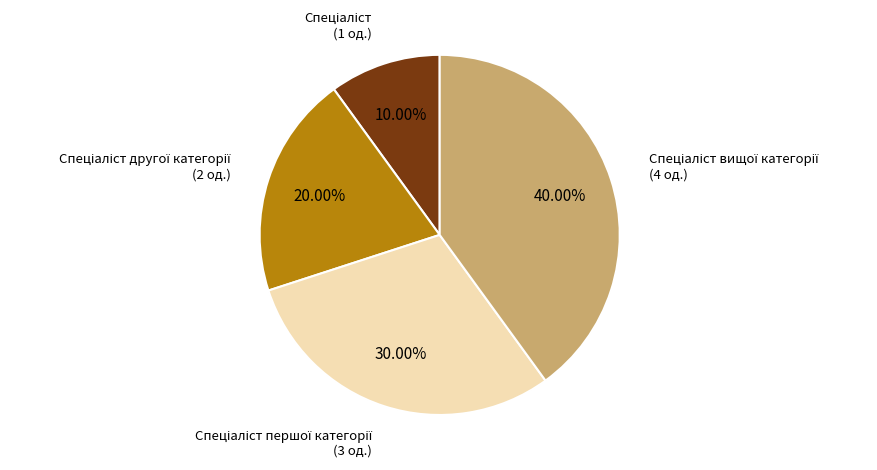

Does any single category account for the majority?

No